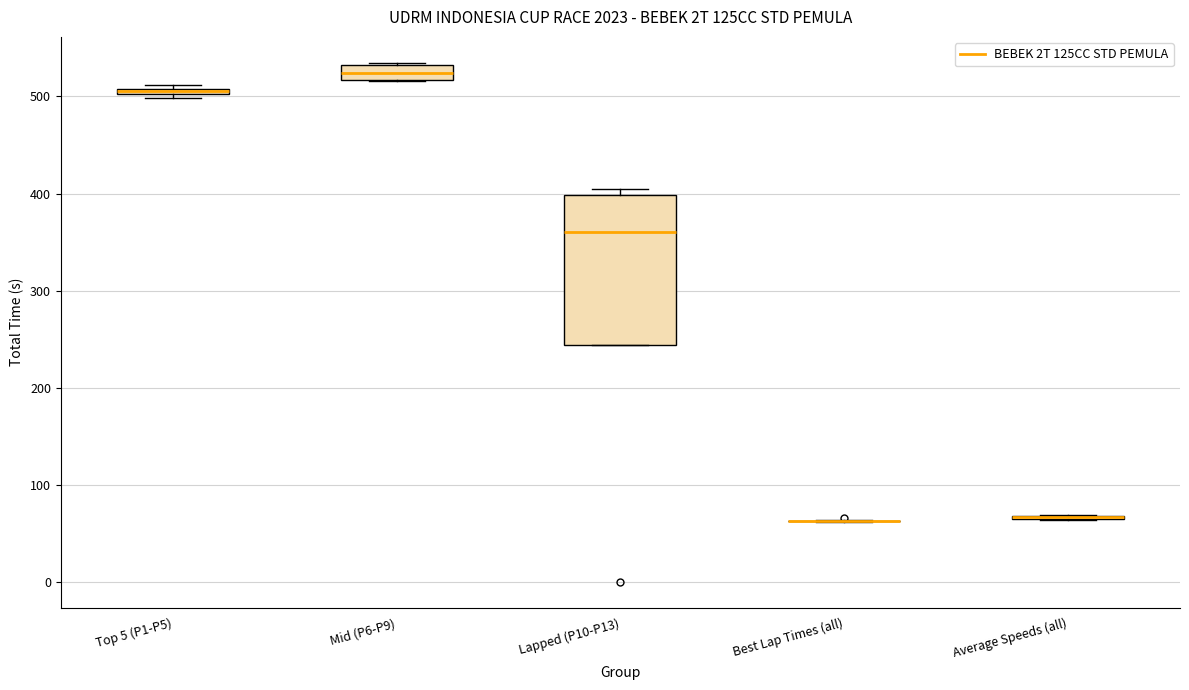

Comparing the boxes themselves (not the whiskers), which one is the tallest?

Lapped (P10-P13)